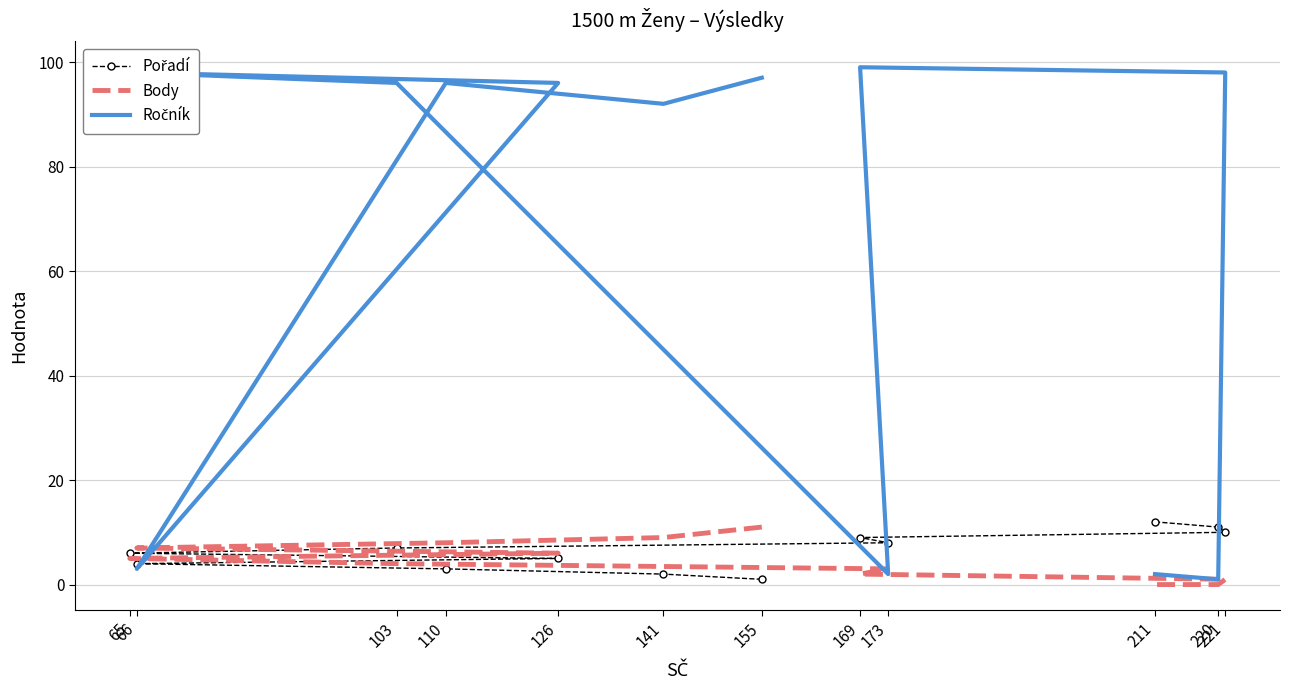

What is the value of the Ročník point at the 11th from the left?

1